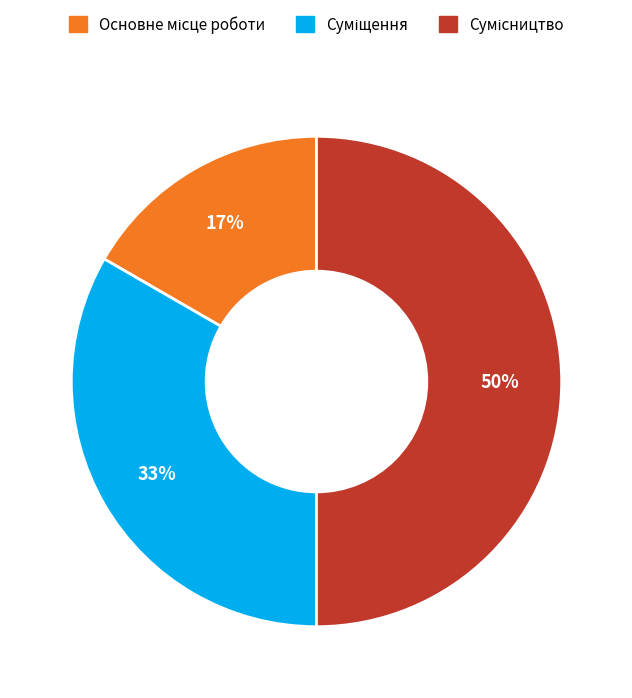

To the nearest percent, what is the average slice percentage?

33%